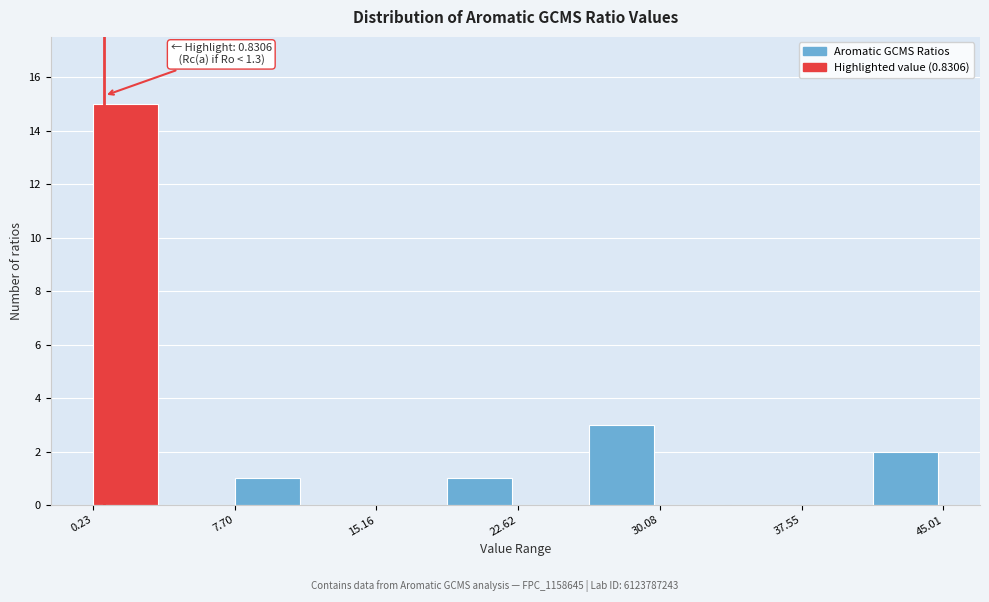

Around what value on the x-axis is the tallest bar? Give the approximate position of its centre, as read against the axis.

2